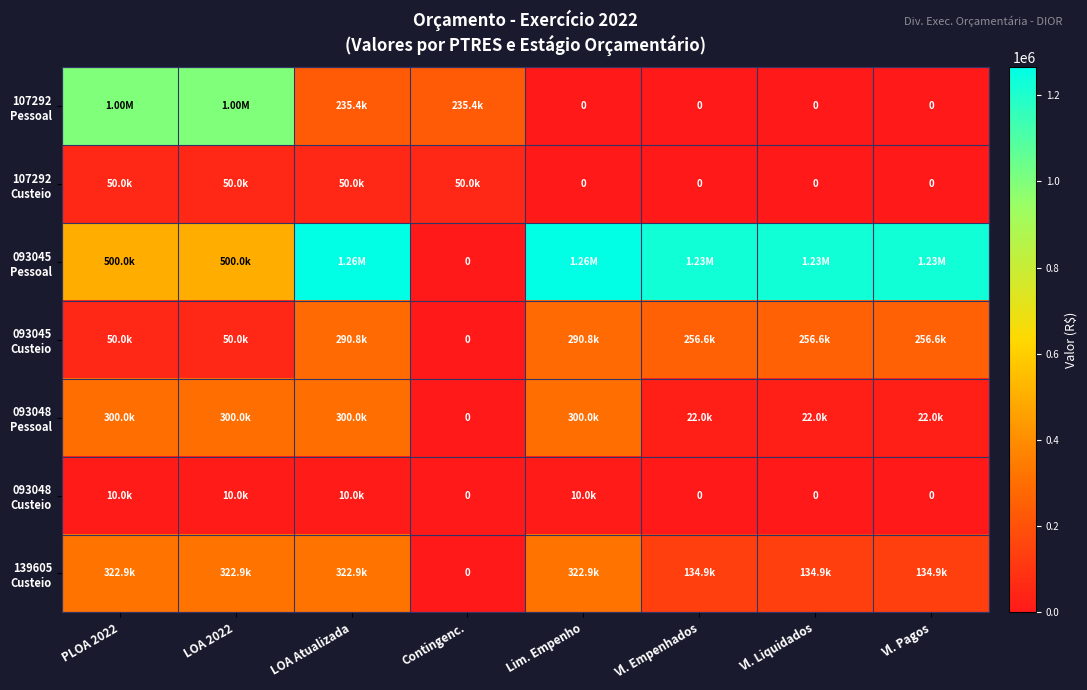

Is the value of 107292 Custeio at LOA Atualizada greater than the value of 093045 Custeio at Vl. Liquidados?

No